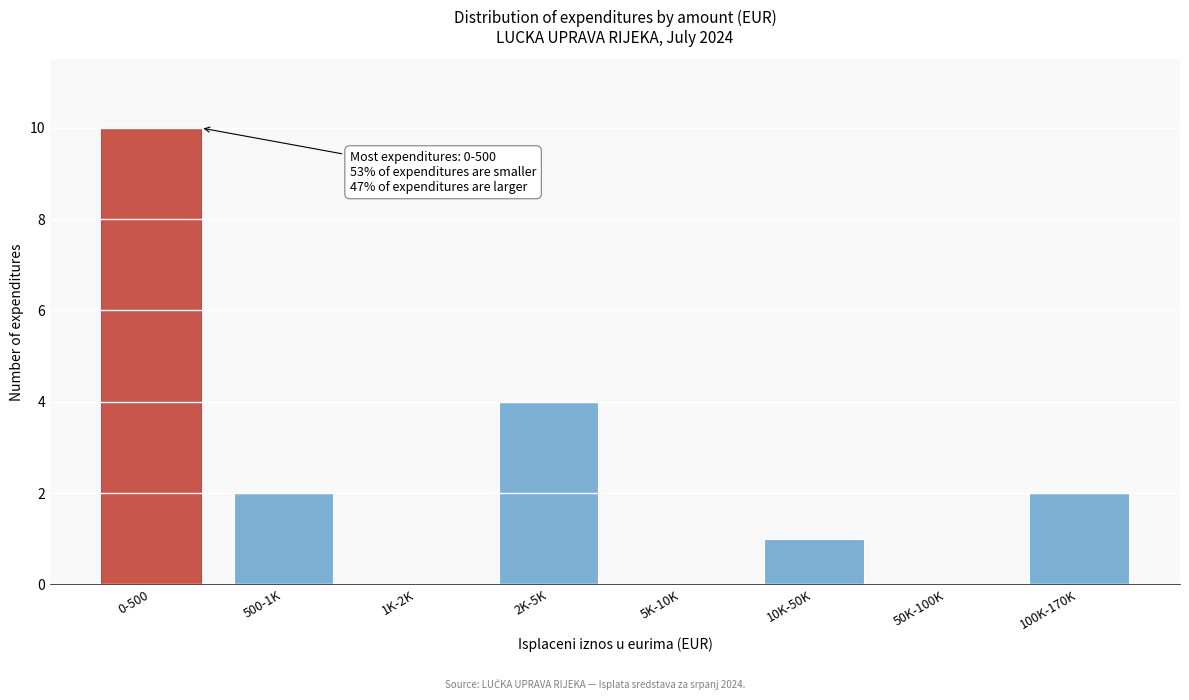

Reading left to right, what are all the values shown in this chart?

0-500=10	500-1K=2	1K-2K=0	2K-5K=4	5K-10K=0	10K-50K=1	50K-100K=0	100K-170K=2